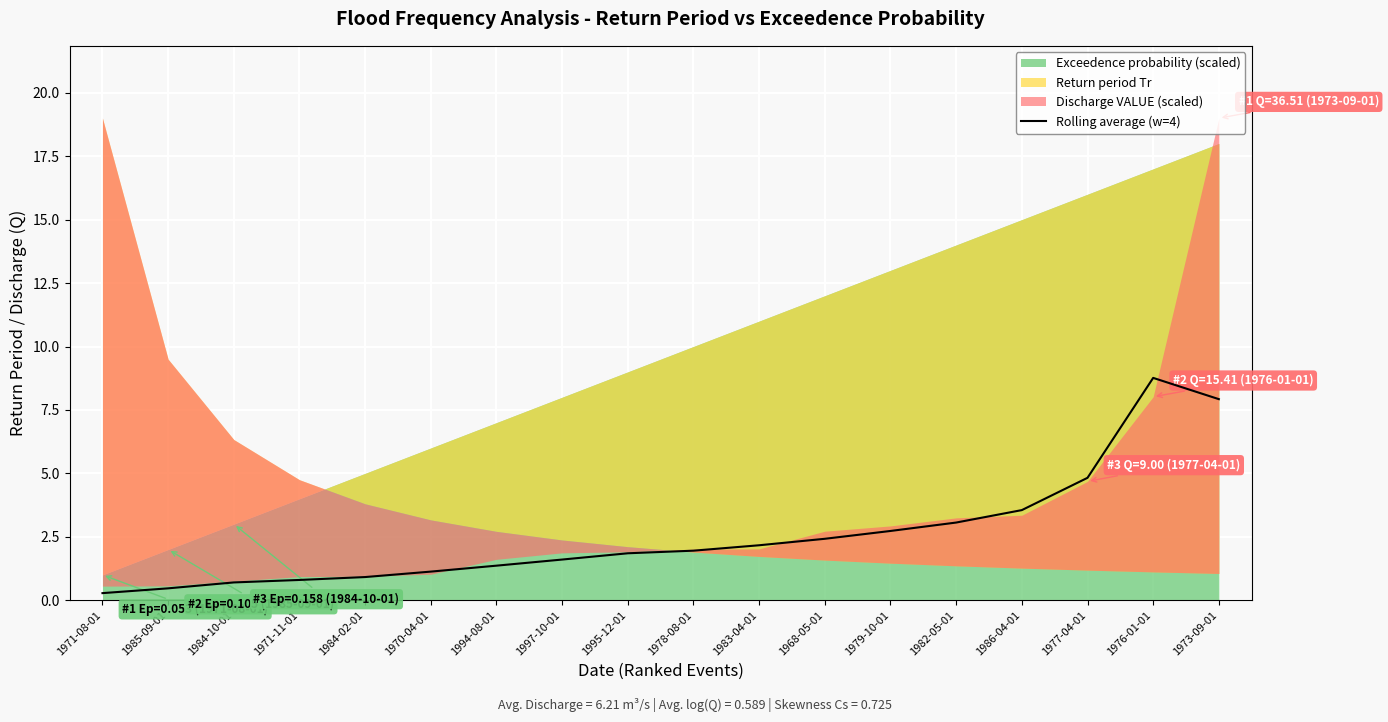

Reading left to right, what are all the values shown in this chart?

1971-08-01=0.3	1985-09-01=0.5	1984-10-01=0.7	1971-11-01=0.8	1984-02-01=0.9	1970-04-01=1.1	1994-08-01=1.4	1997-10-01=1.6	1995-12-01=1.9	1978-08-01=2.0	1983-04-01=2.2	1968-05-01=2.4	1979-10-01=2.7	1982-05-01=3.1	1986-04-01=3.6	1977-04-01=4.8	1976-01-01=8.8	1973-09-01=7.9